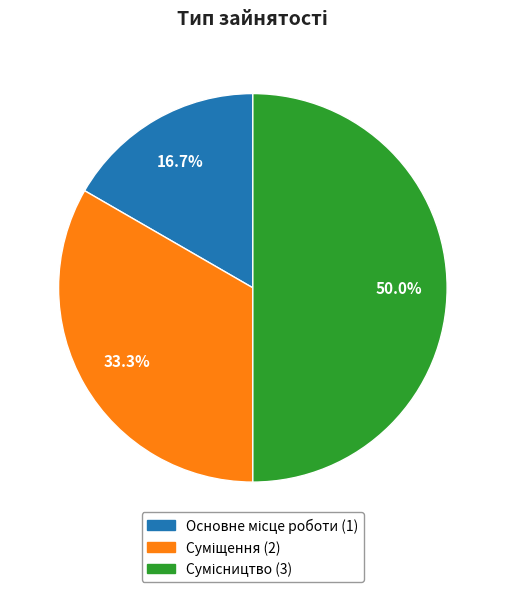

How many slices are in this pie chart?

3